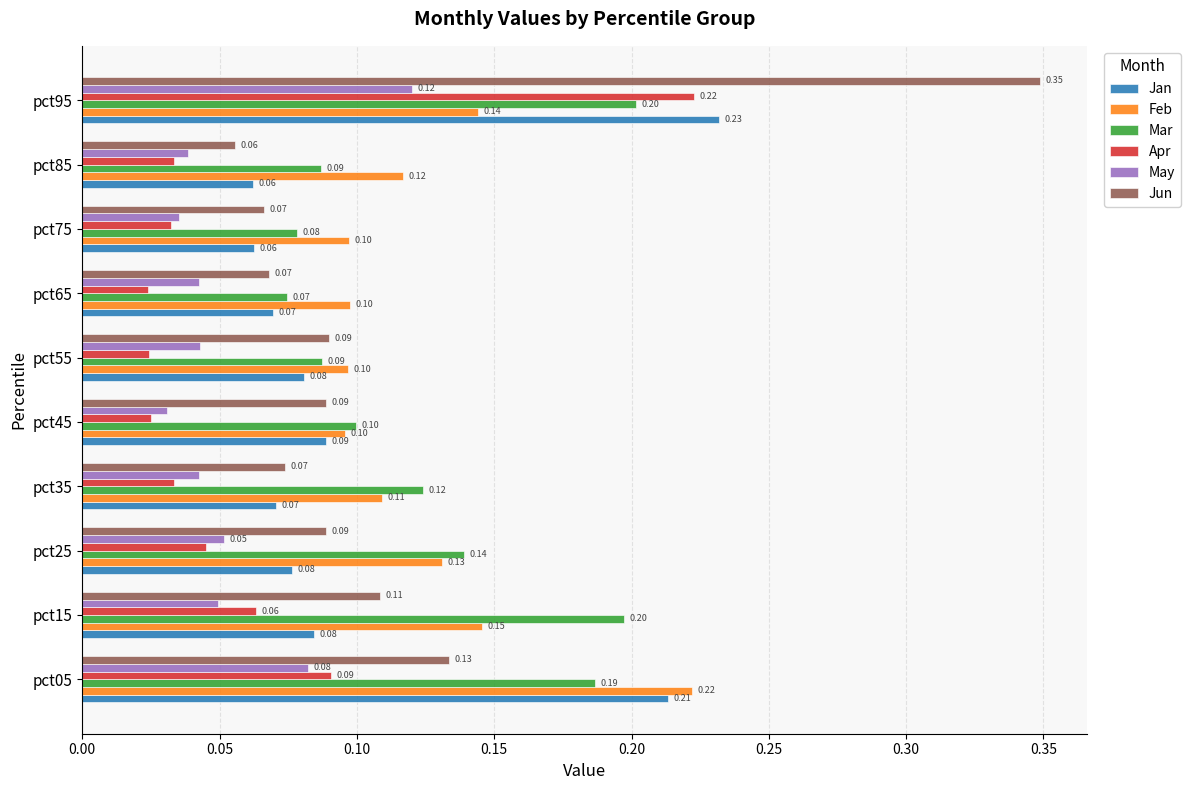

What are all the series names shown in the legend?

Jan, Feb, Mar, Apr, May, Jun